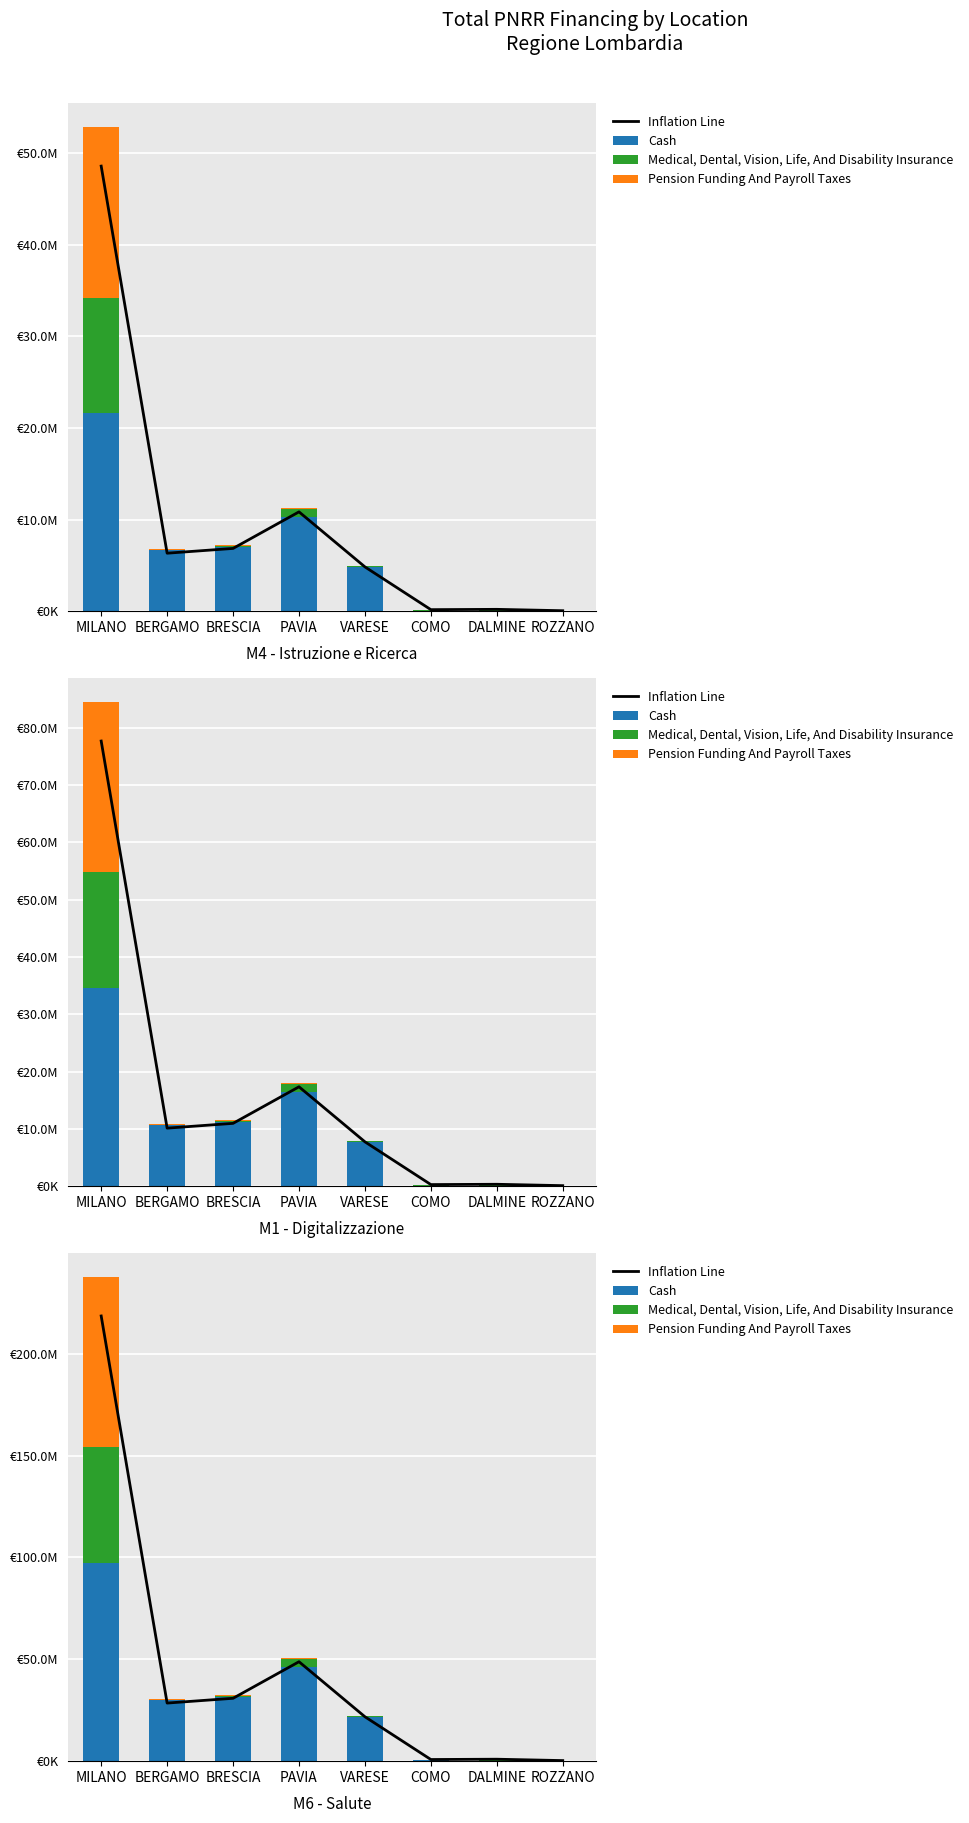

What is the label of the 8th bar from the left?

ROZZANO